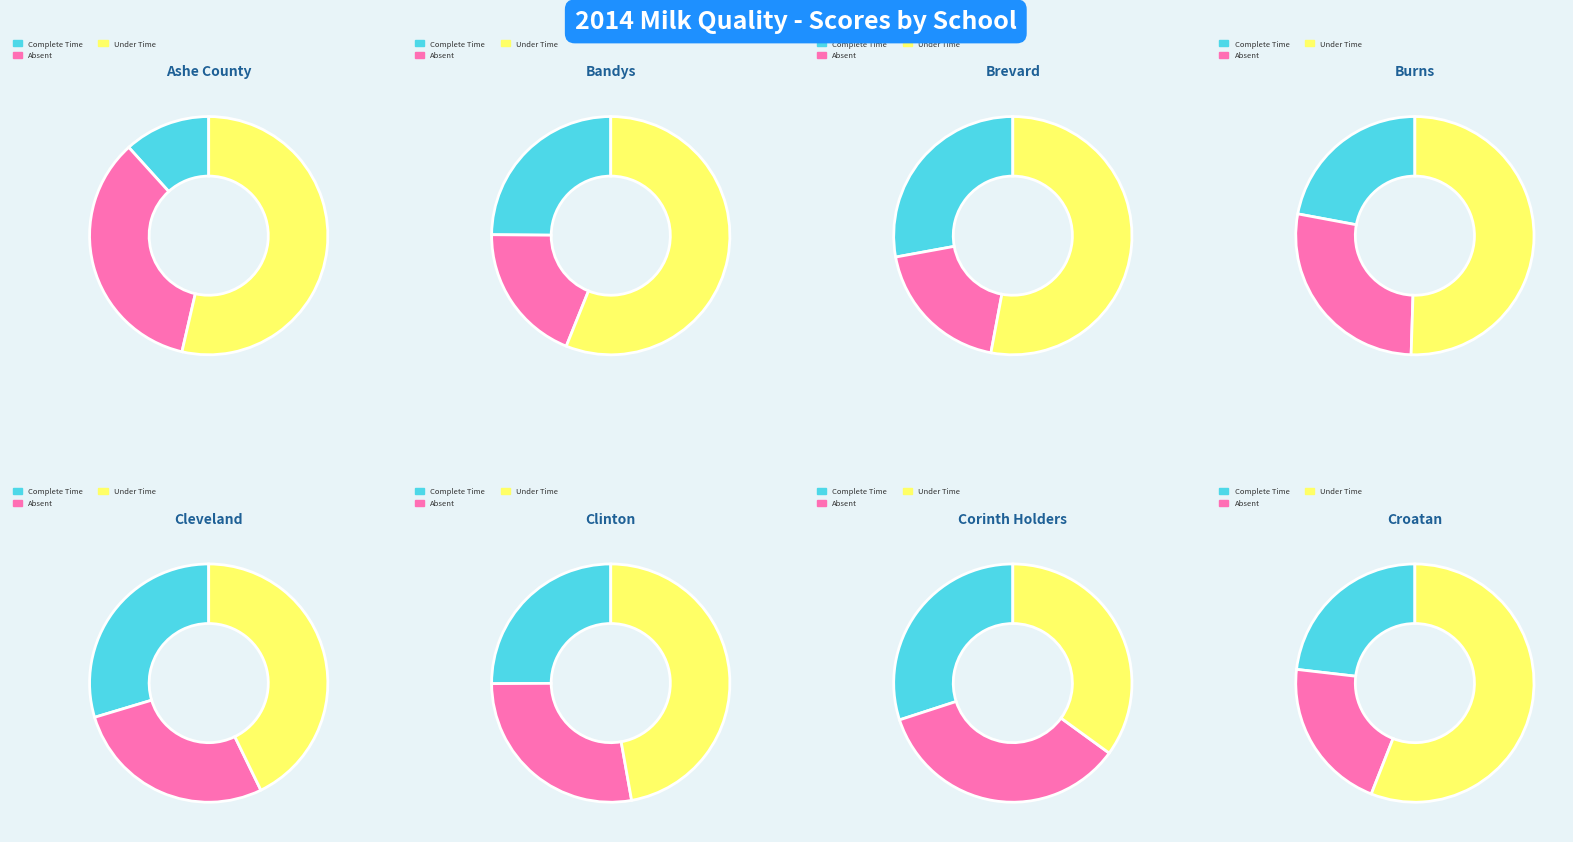

Is there a majority slice in this chart?

No